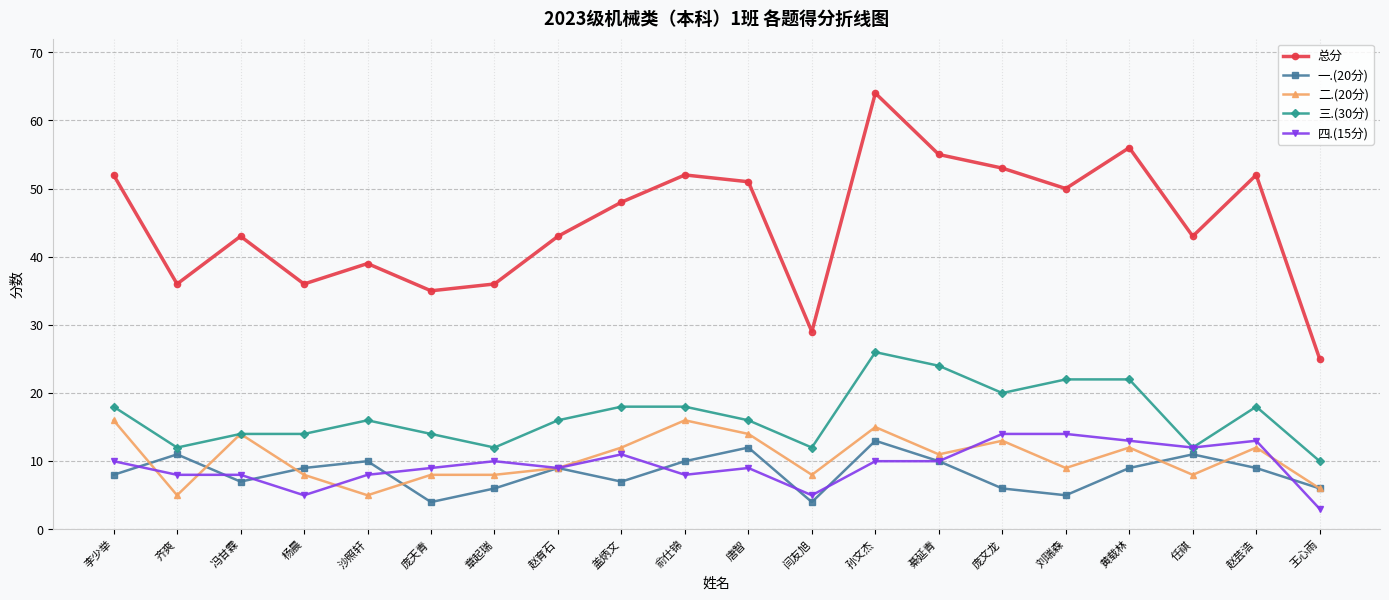

What are all the series names shown in the legend?

总分, 一.(20分), 二.(20分), 三.(30分), 四.(15分)